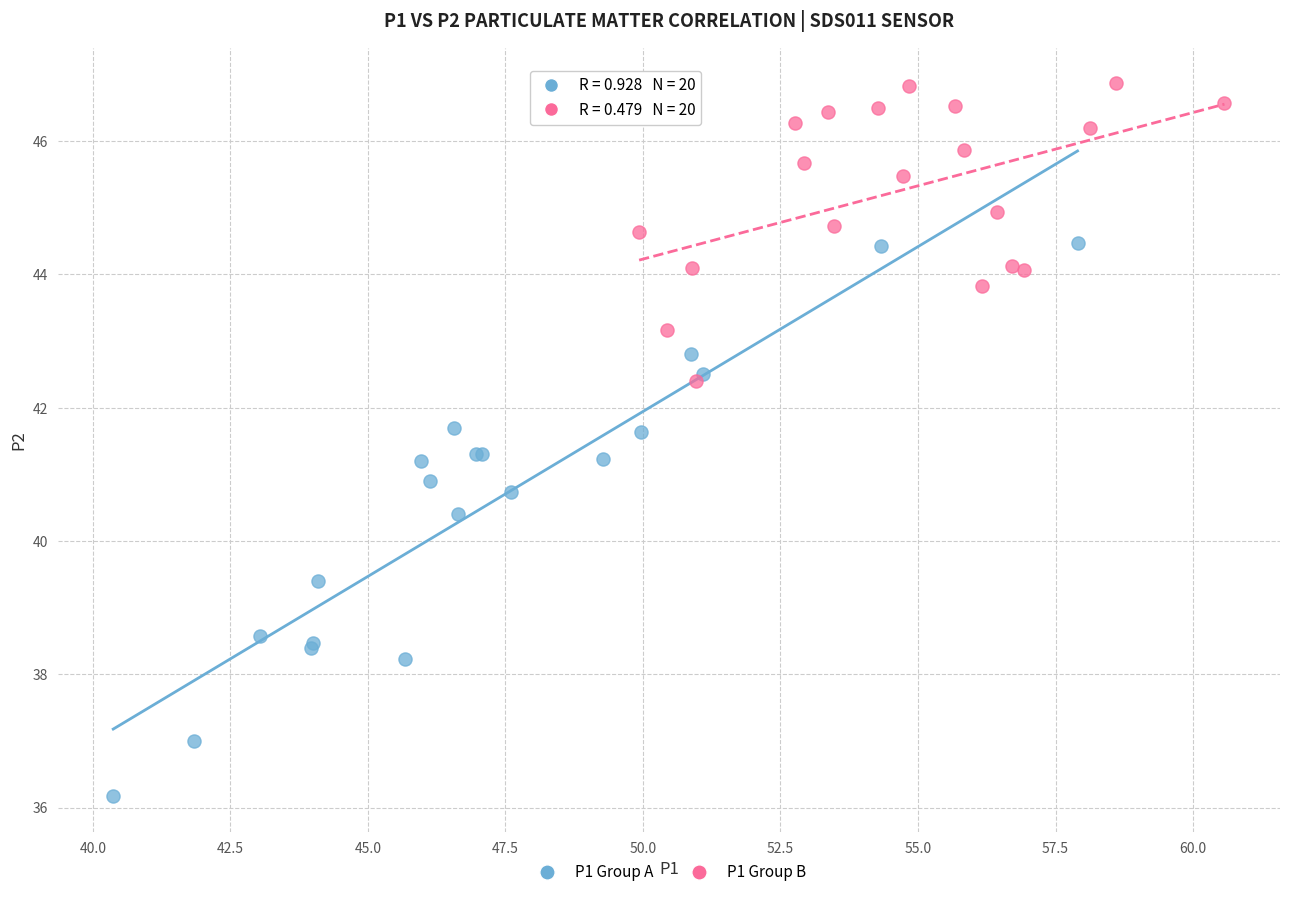

Which series contains the lowest Y value?

P1 Group A